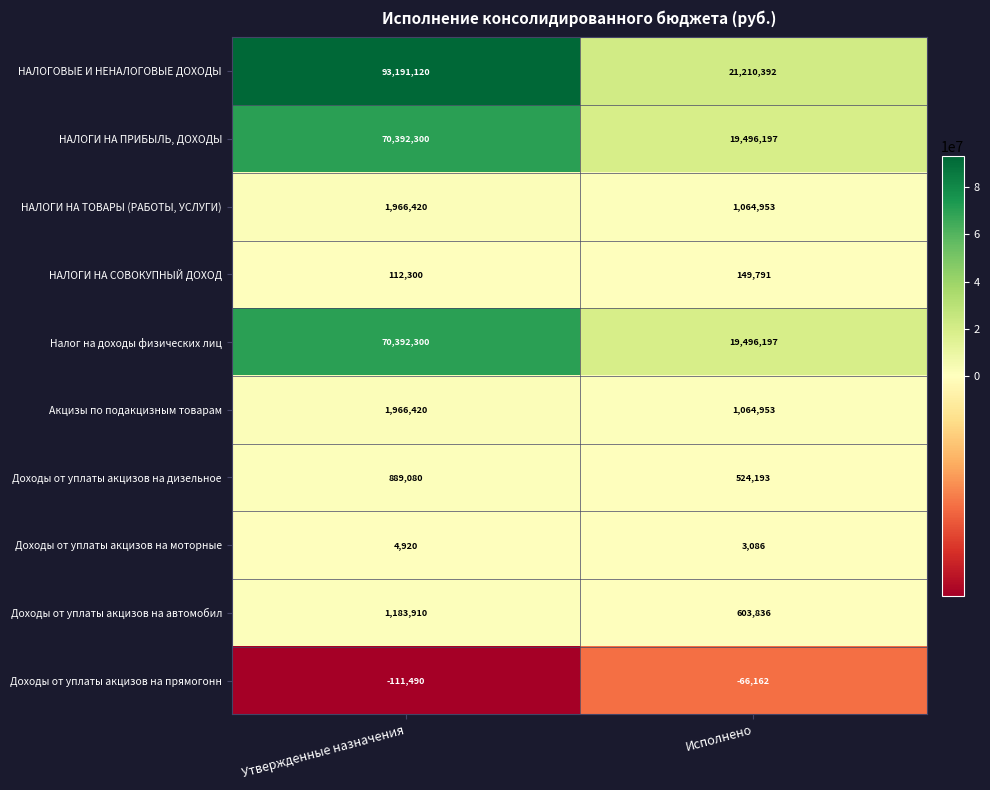

Count the number of data series in this chart.

10